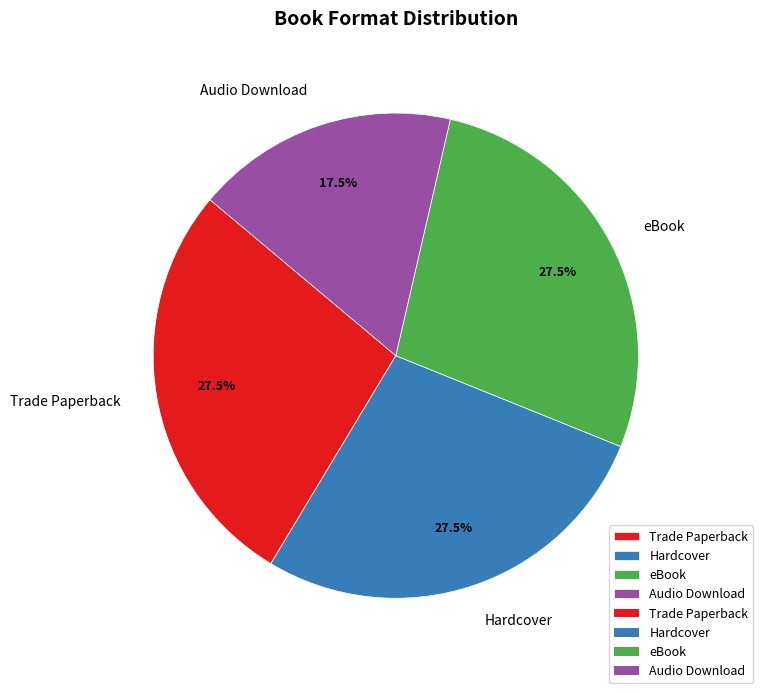

What is the smallest slice in the pie chart?

Audio Download